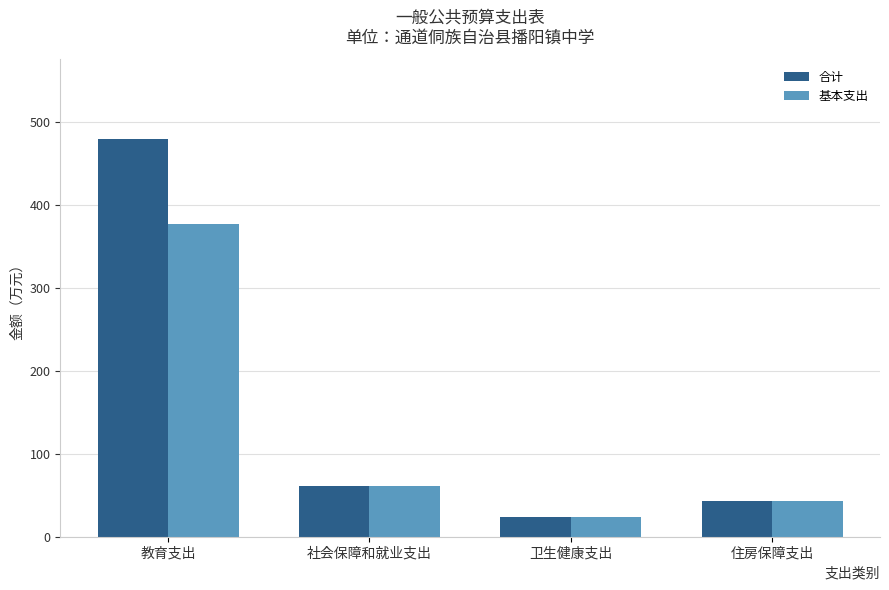

At which label is 基本支出 closest to 200?

社会保障和就业支出